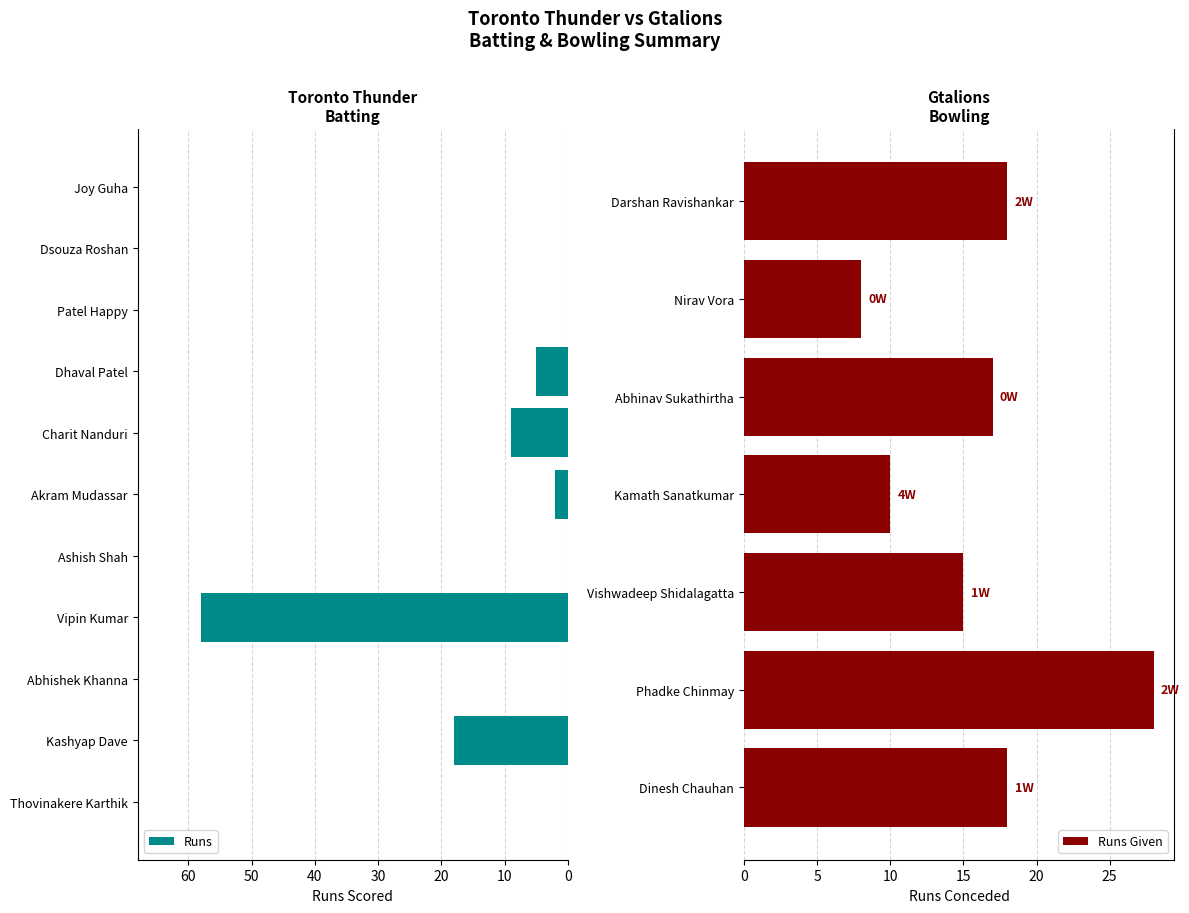

At which label does Runs reach its minimum?

Thovinakere Karthik